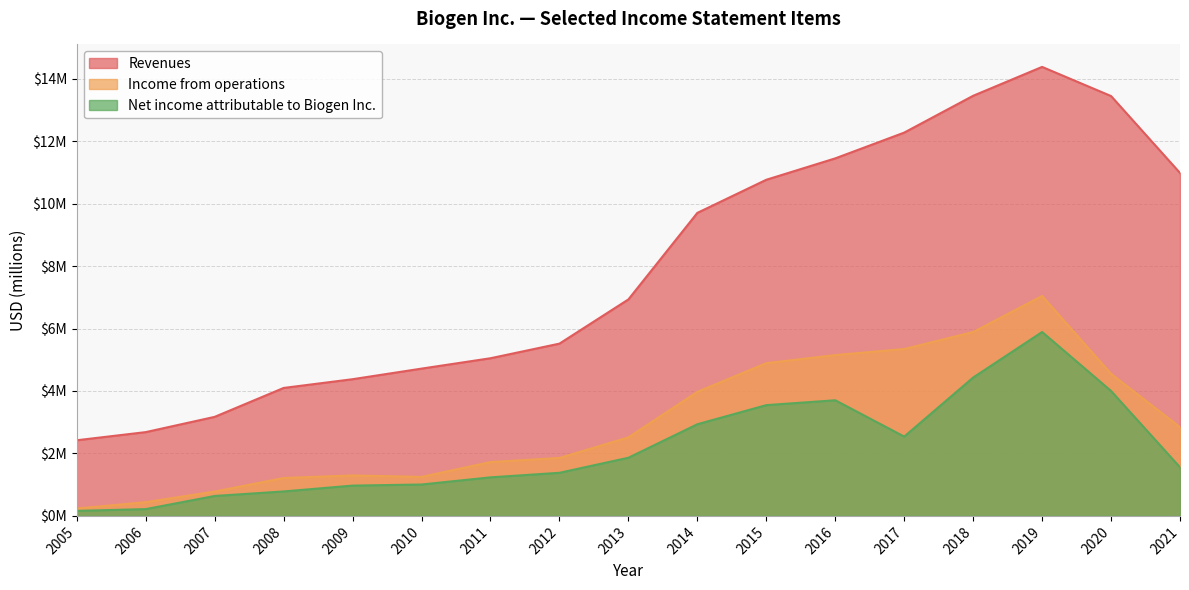

Count the number of categories in the chart.

17